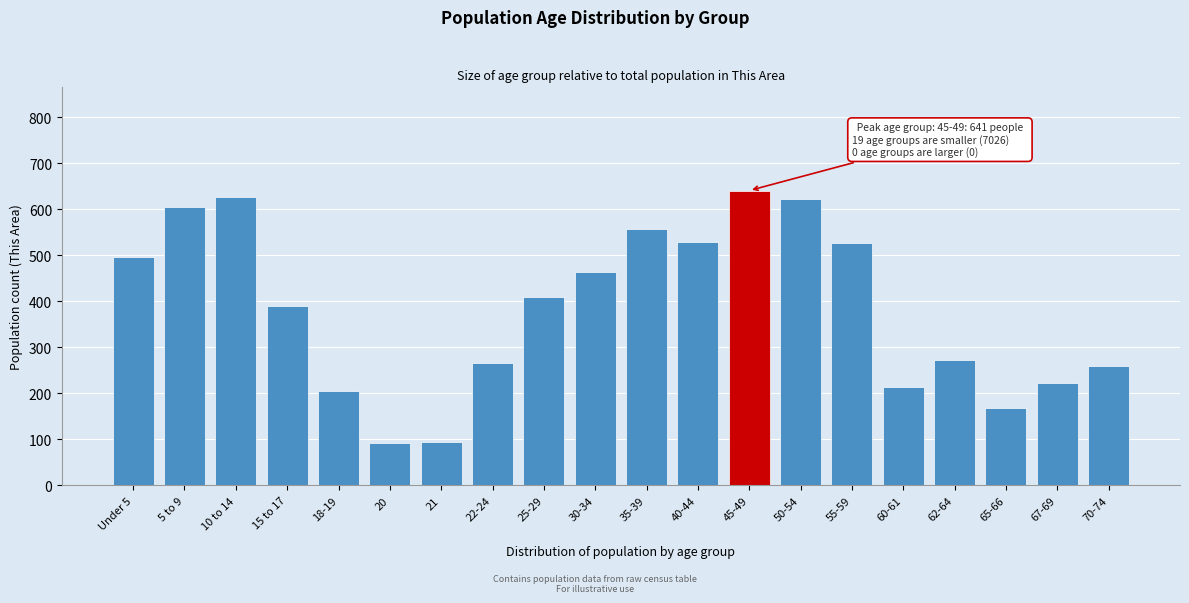

What is the maximum value shown in the chart?

641